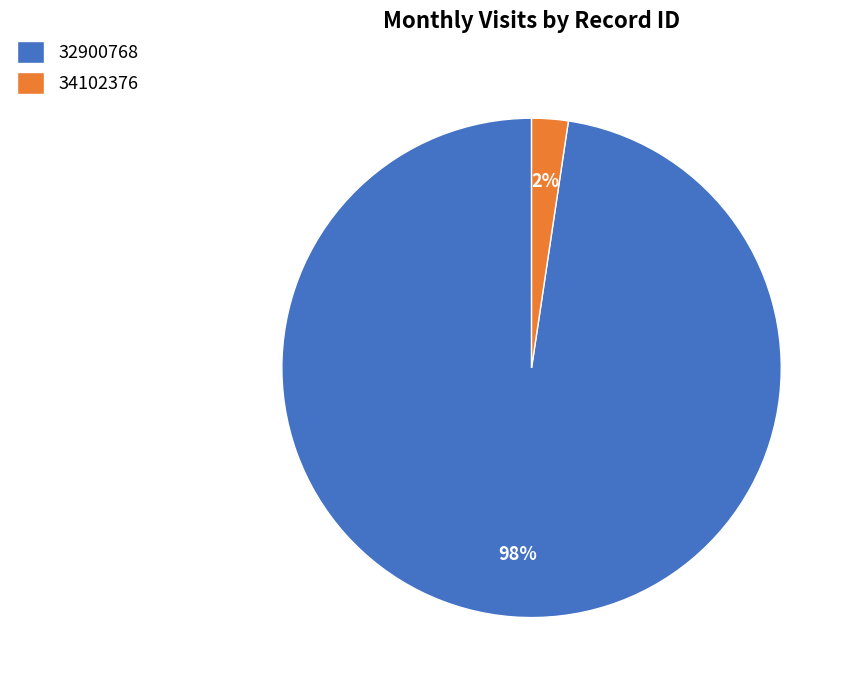

Which category has the smallest portion of the pie?

34102376